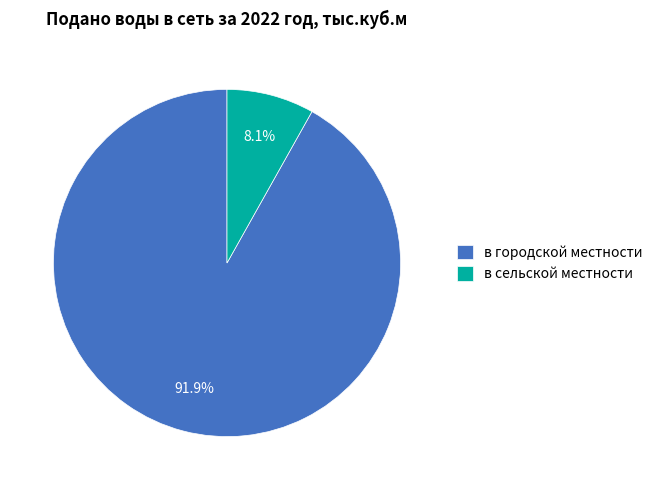

To the nearest percent, what percentage of the pie is в городской местности?

92%